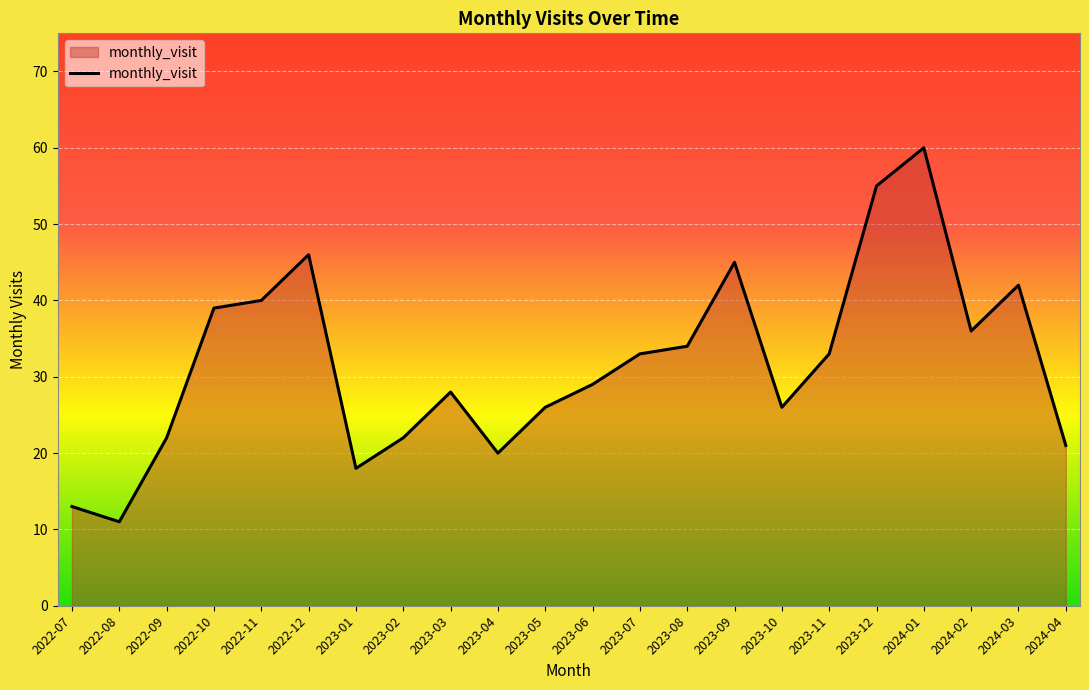

The value at 2024-01 is 32. True or false?

False